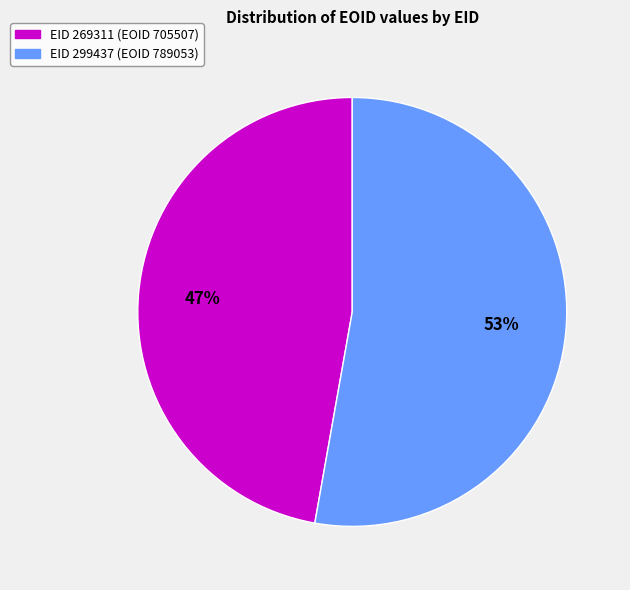

Is there any slice that represents more than half of the pie?

Yes